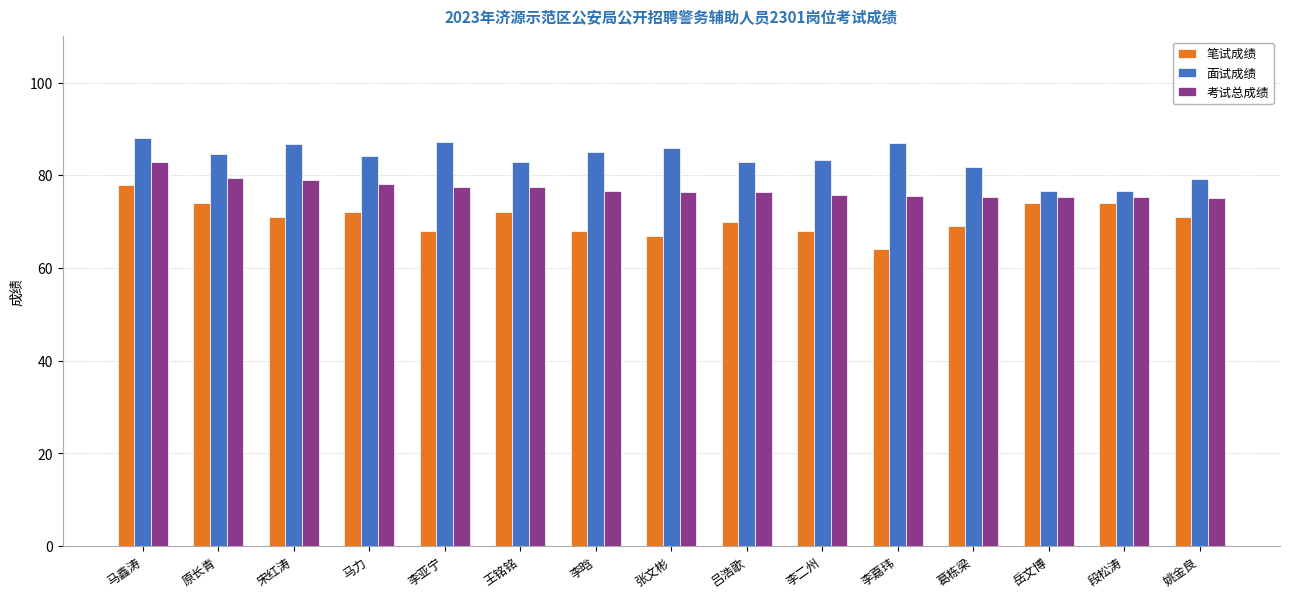

What is the sum of the 面试成绩 values at 原长青 and 李亚宁?

171.8